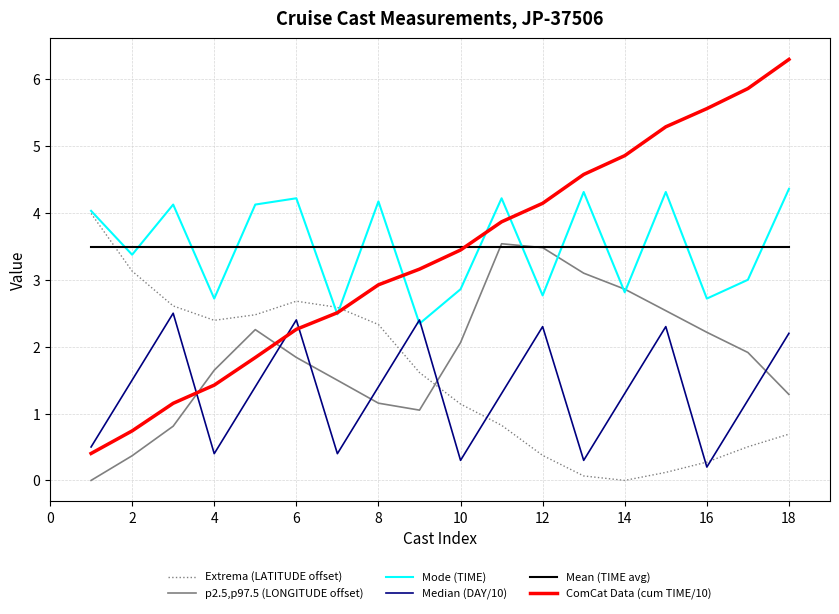

What is the difference between the maximum and second lowest values in the Median (DAY/10) series?

2.2